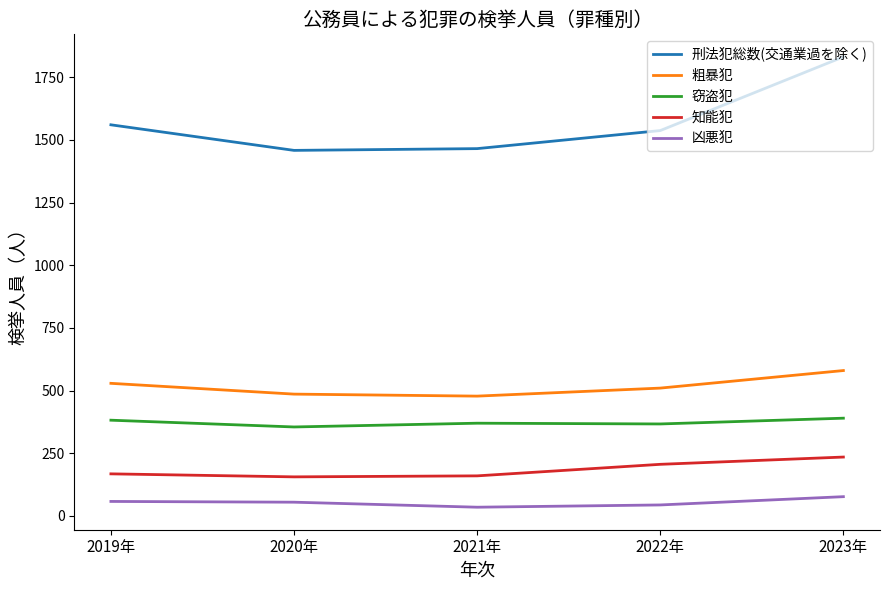

How many categories are shown in the chart?

5